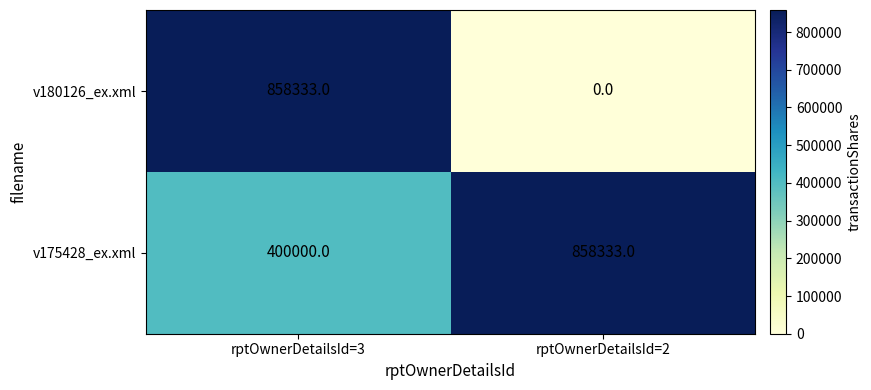

Reading right to left, transcribe all the data shown in this chart.

v180126_ex.xml: 0	858333
v175428_ex.xml: 858333	400000